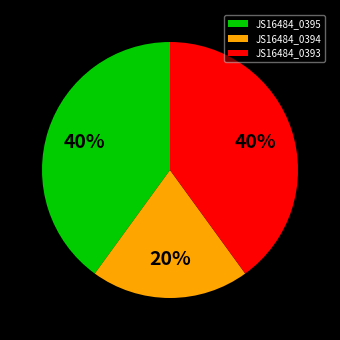

What is the ratio of the value at JS16484_0395 to the value at JS16484_0394?

2.0